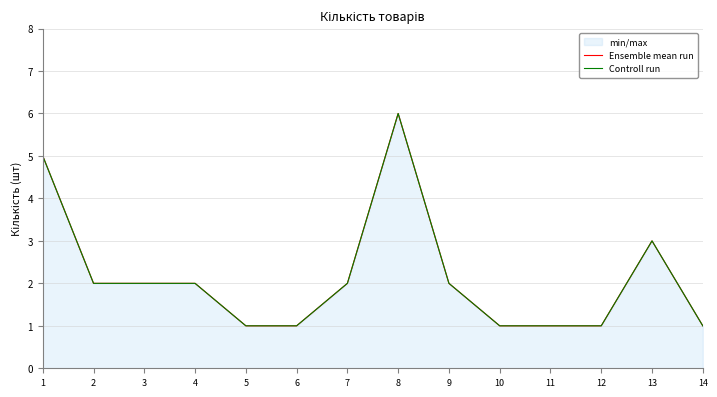

At how many categories does at least one series exceed 5?

1